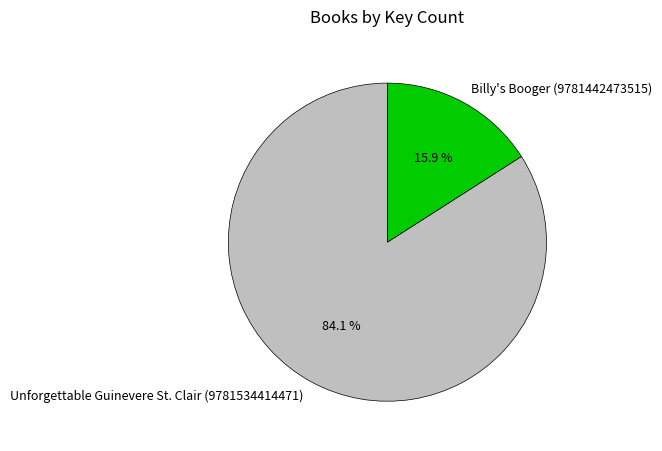

The Billy's Booger (9781442473515) slice represents 16% of the pie. True or false?

True